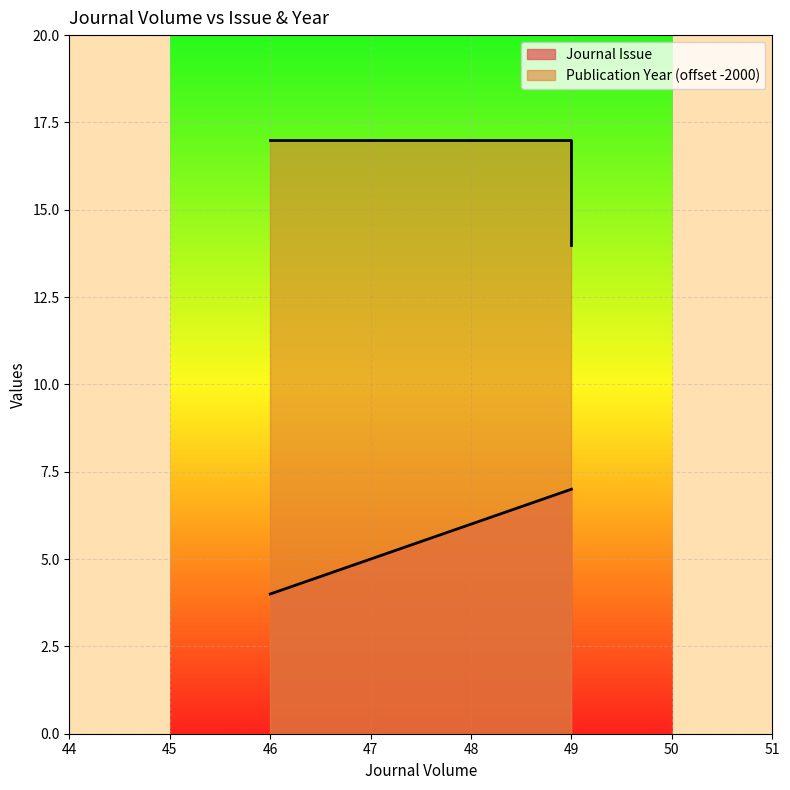

Which series has the largest total across all categories?

Publication Year